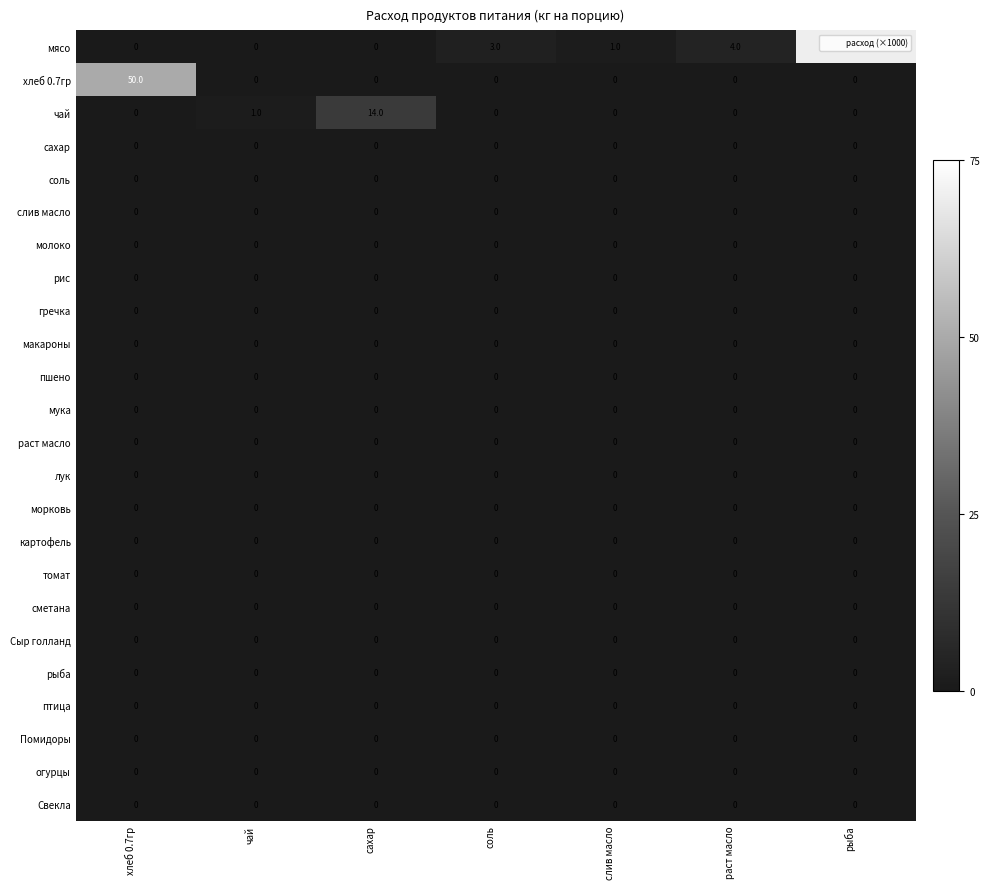

At which category is the sum across all series the highest?

рыба